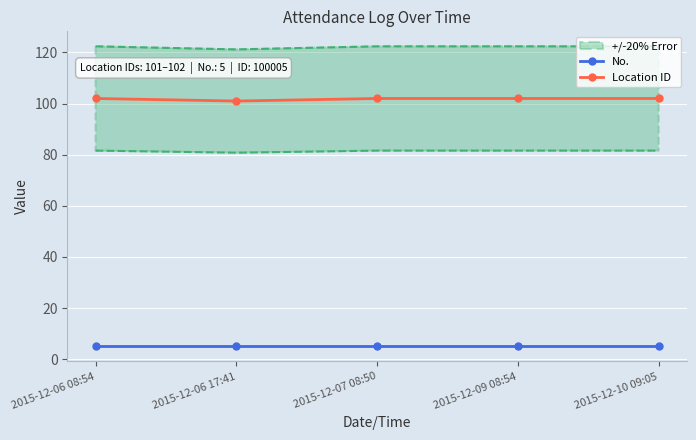

Where is Location ID nearest to the value 101?

2015-12-06 17:41